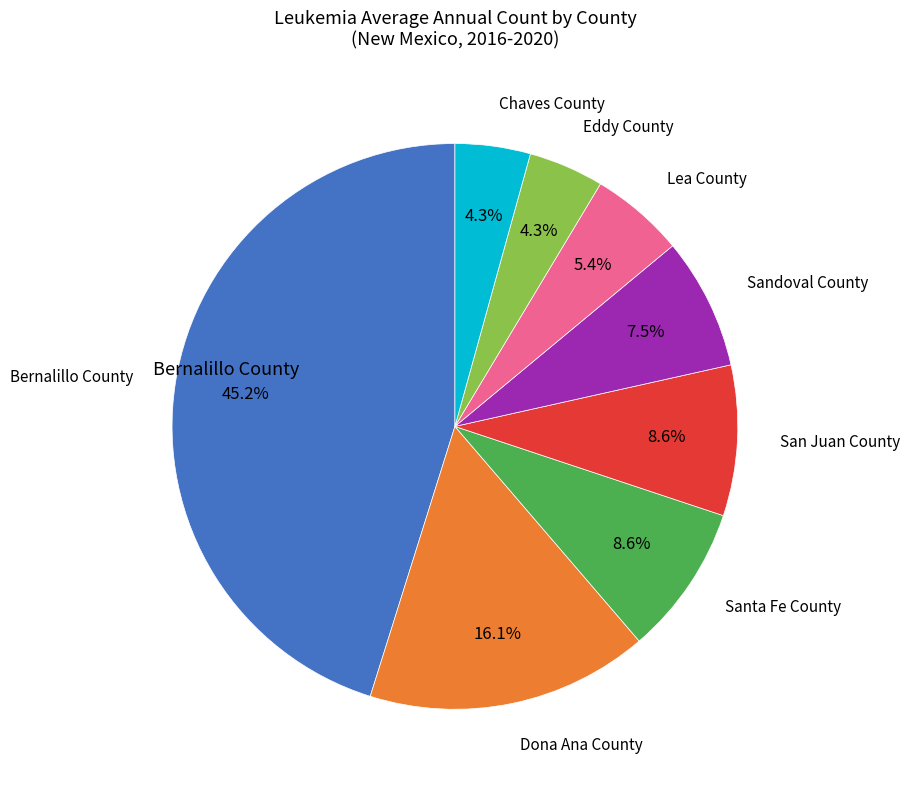

Is there a majority slice in this chart?

No